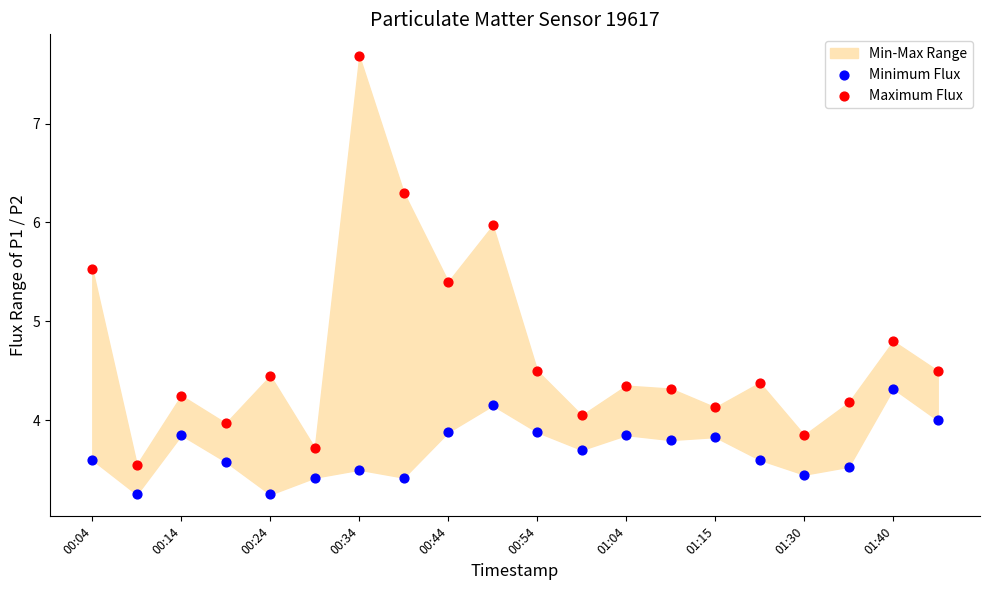

Across all data points, what is the range of X values (max minus min)?

1.0